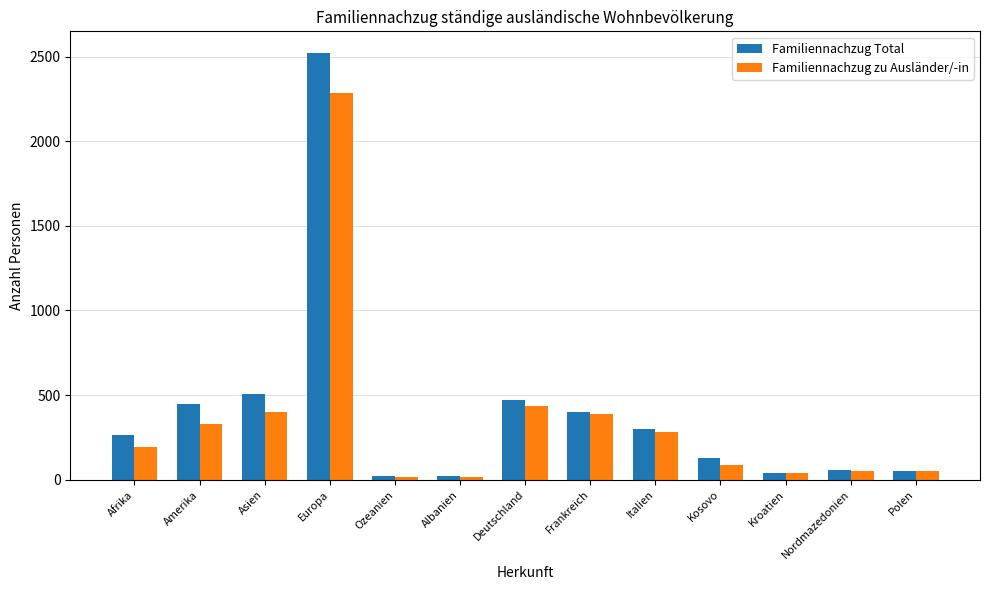

How many data points in Familiennachzug Total are less than 264?

6